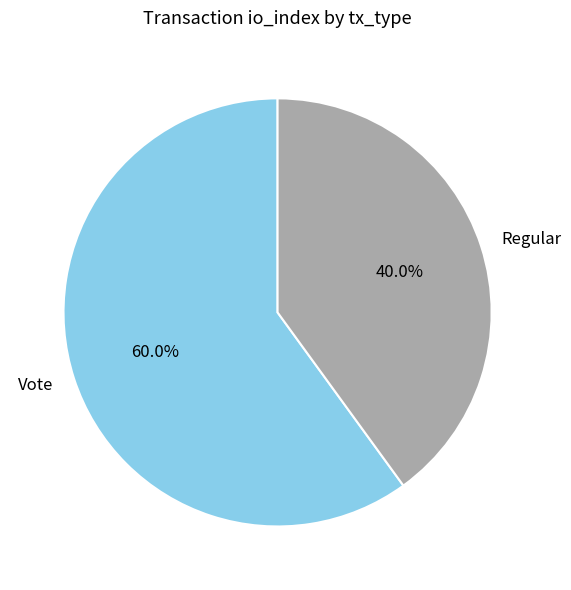

What is the majority slice?

Vote